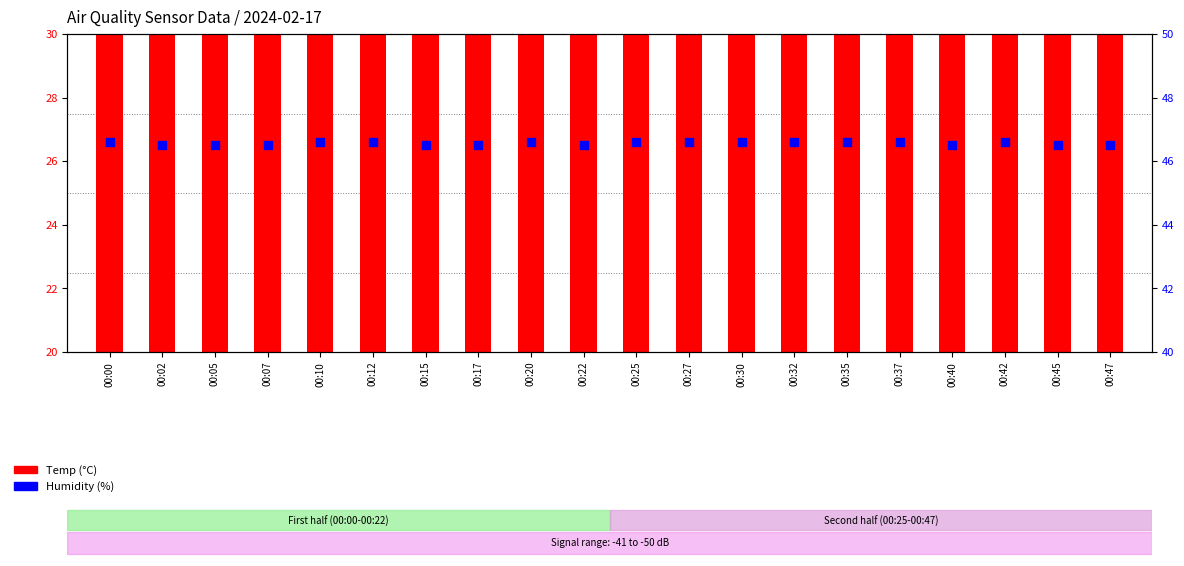

What is the ratio of the value at 00:15 to the value at 00:35?

1.0